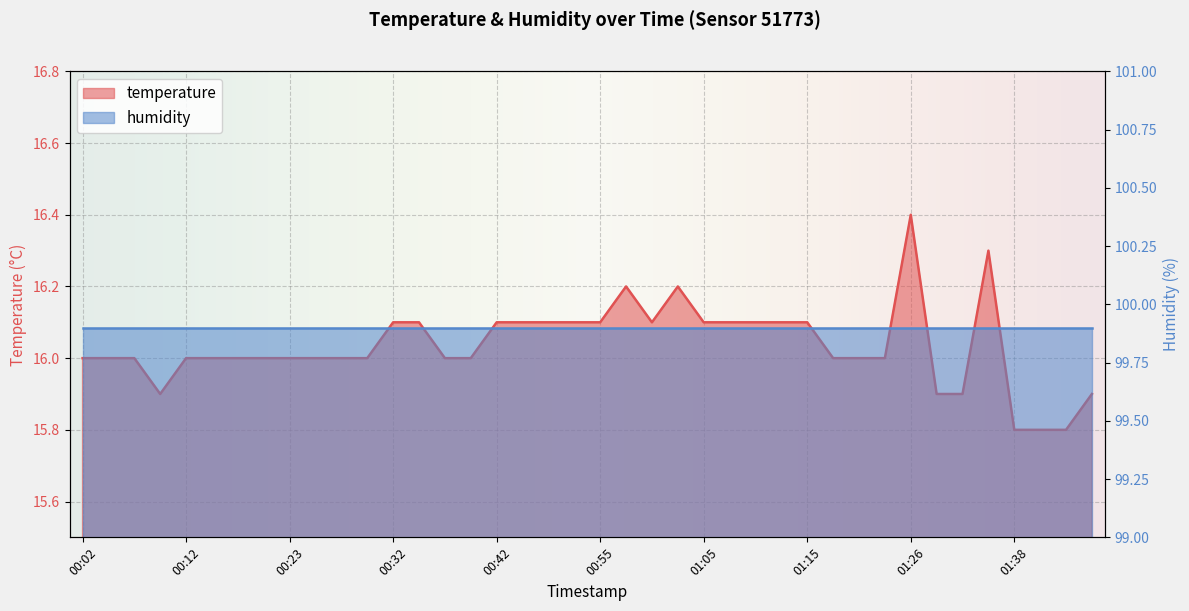

Is it true that the value at 01:26 is 4.9?

False